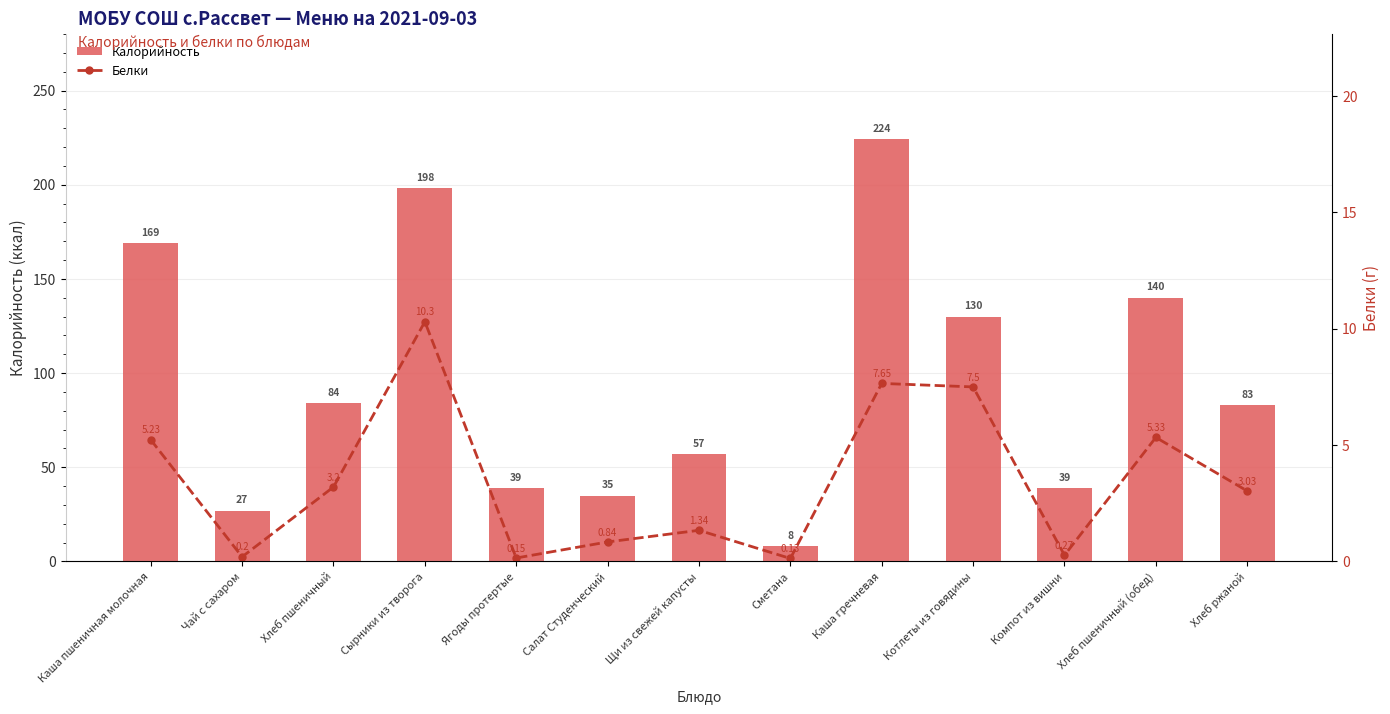

Where does the Белки series first go above 3?

Каша пшеничная молочная